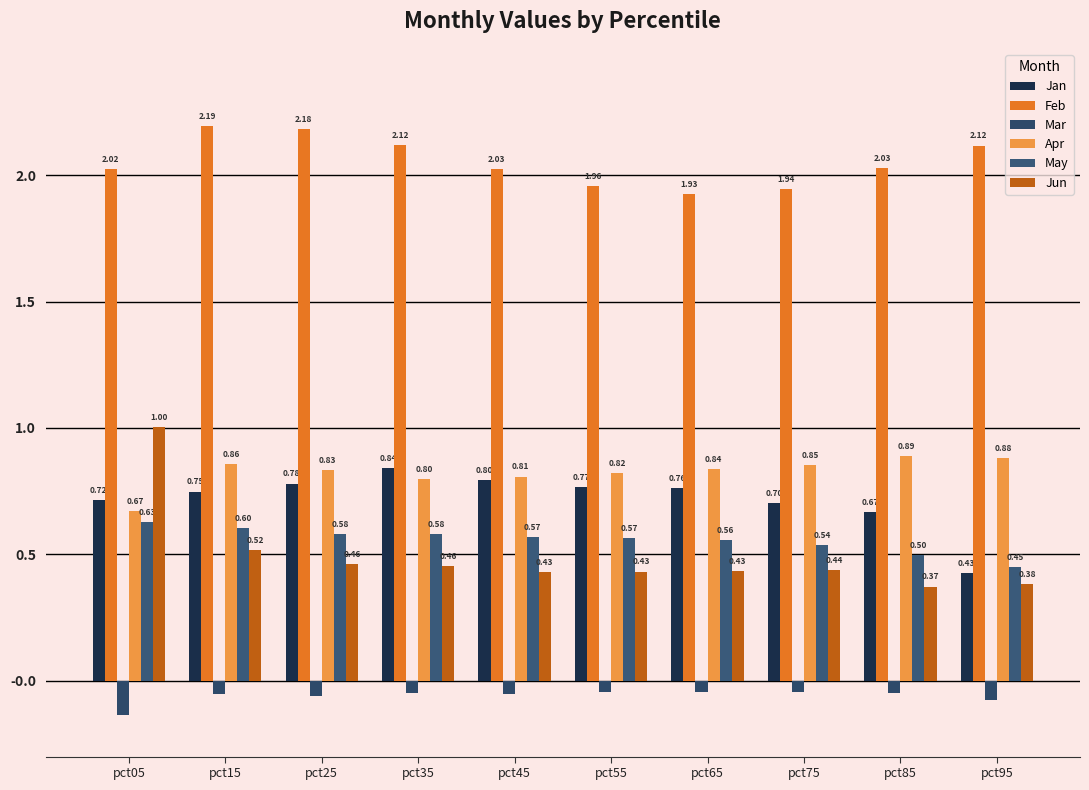

Count the number of data series in this chart.

6